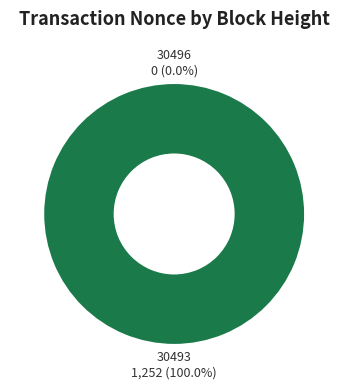

What is the change in value from 30496 to 30493?

+1252